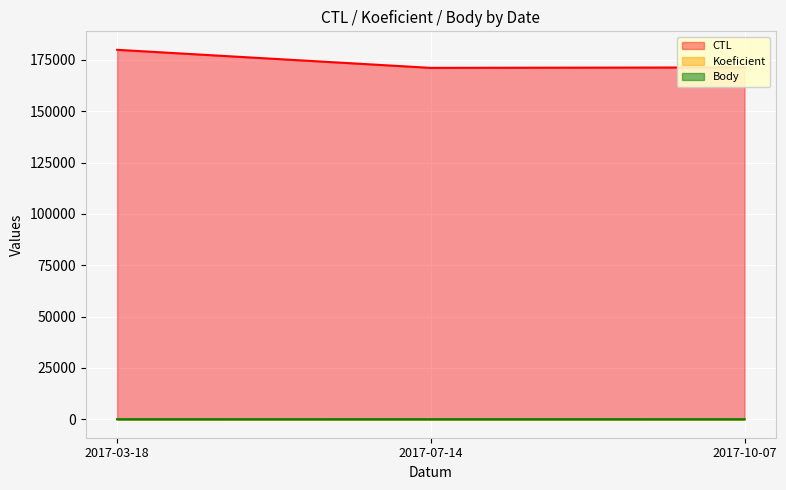

How many lines are shown in the chart?

3